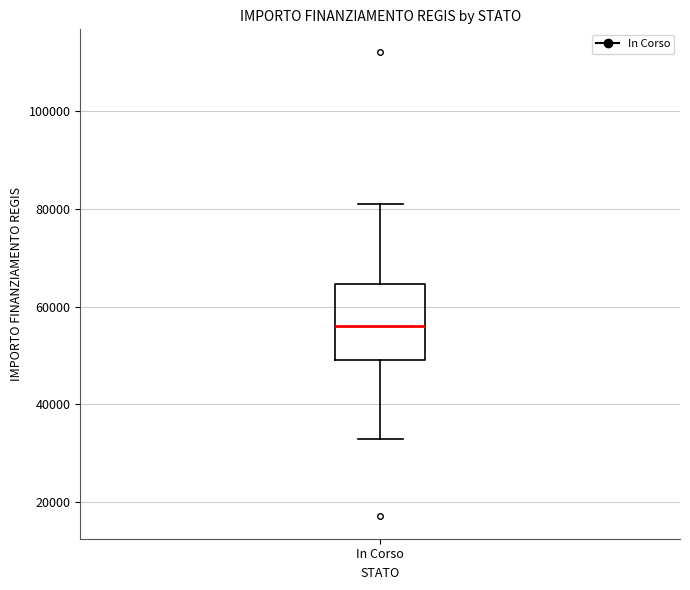

Read this box plot against the y-axis: the position of the median line, the range covered by the box, and the ends of both whiskers. The values are not printed on the chart, so give them approximately, as read against the axis.

median 56000, box 50000 to 64000, whiskers 32000 to 80000